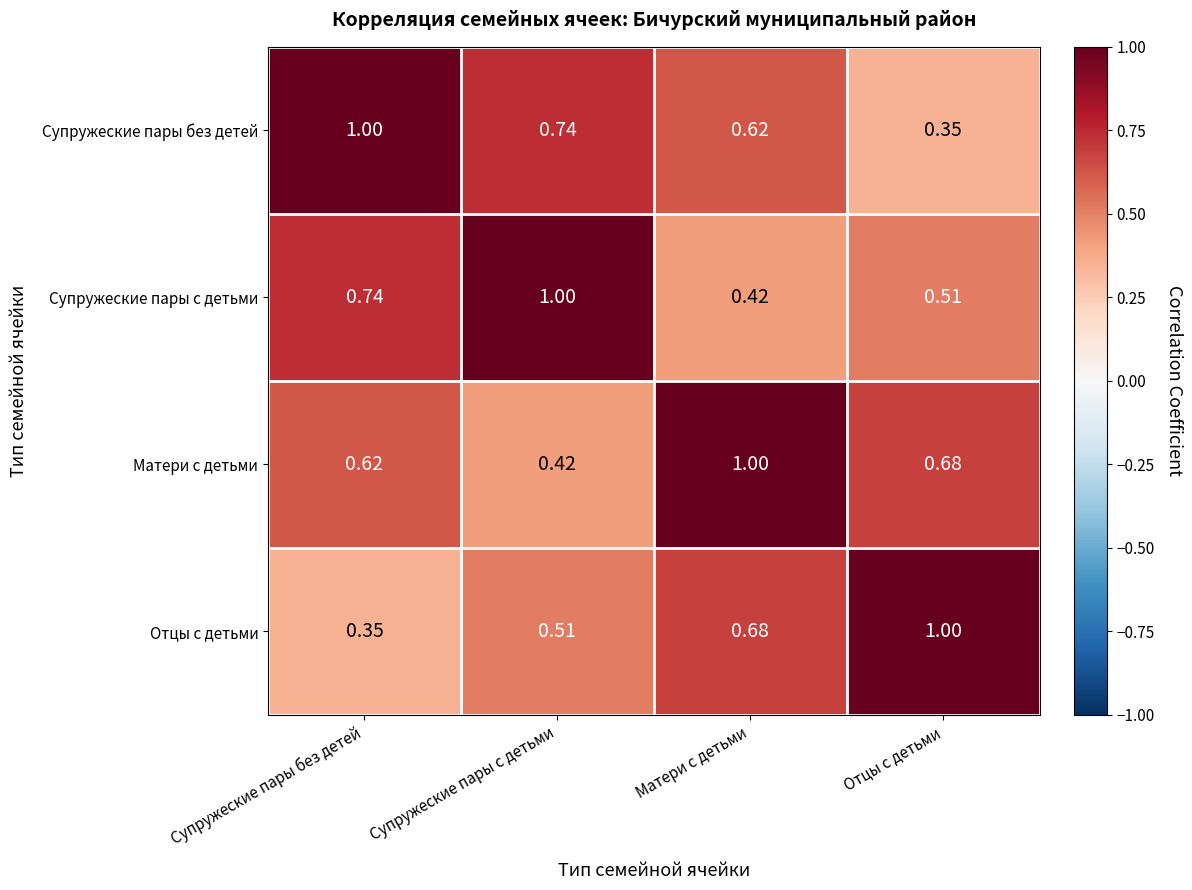

What is the total value across all series at Отцы с детьми?

2.5